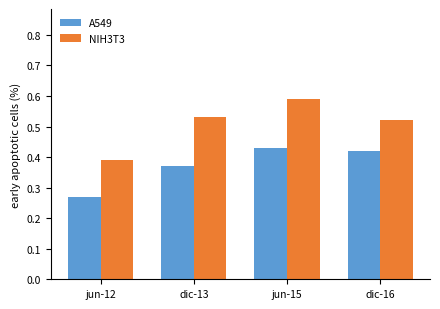

How many bars are there in each group?

2